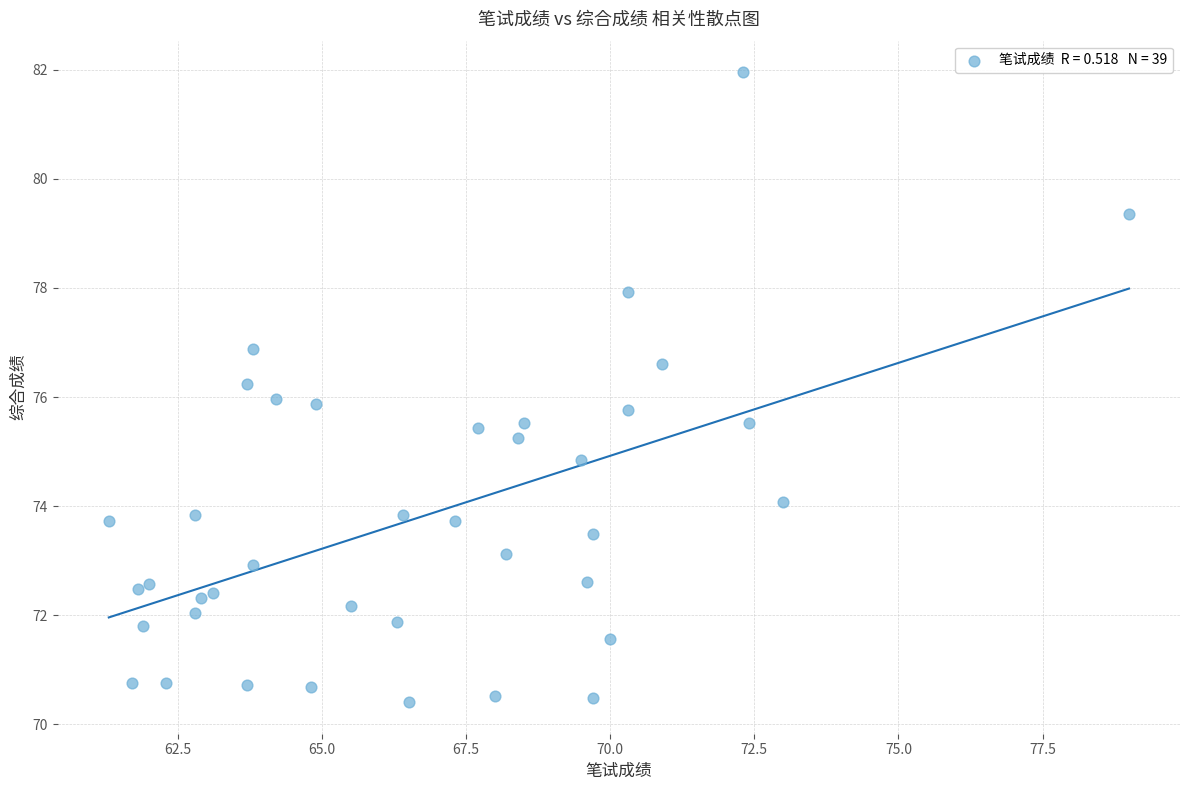

How many points are shown in the scatter plot?

39